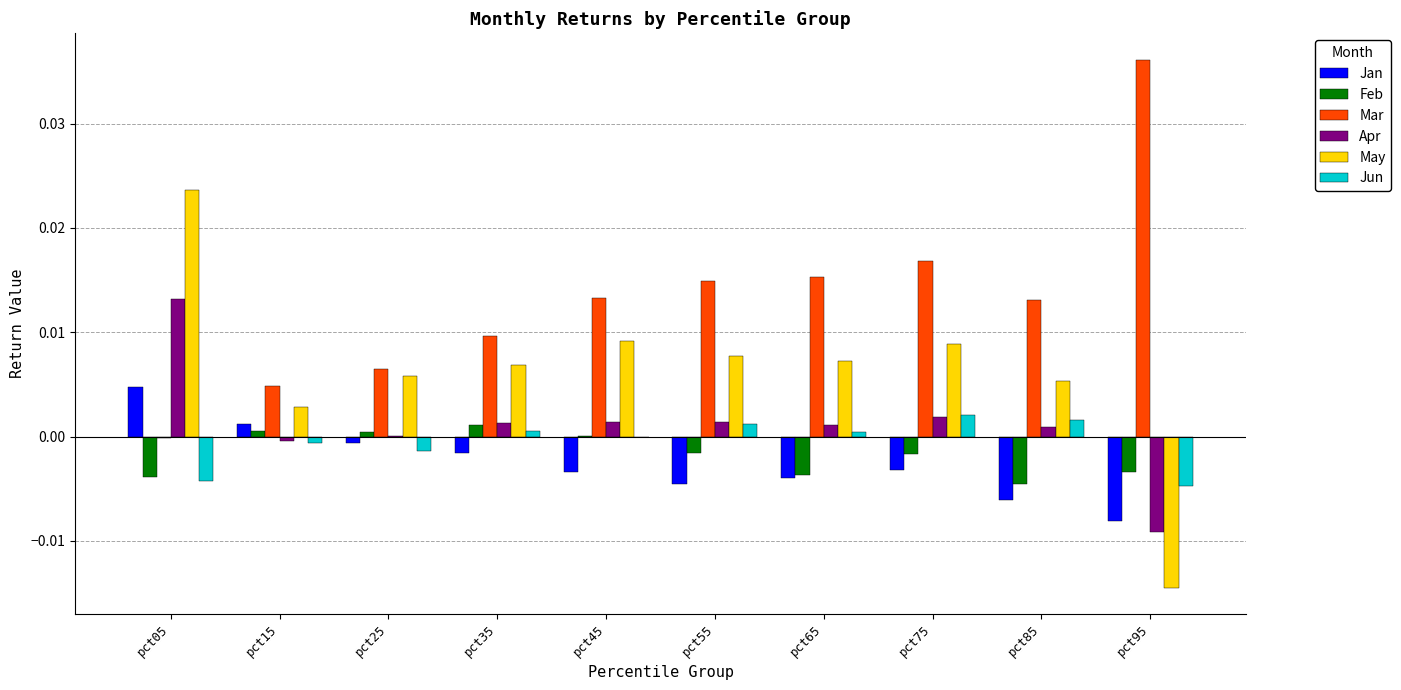

Which category has the highest value across all series?

pct95